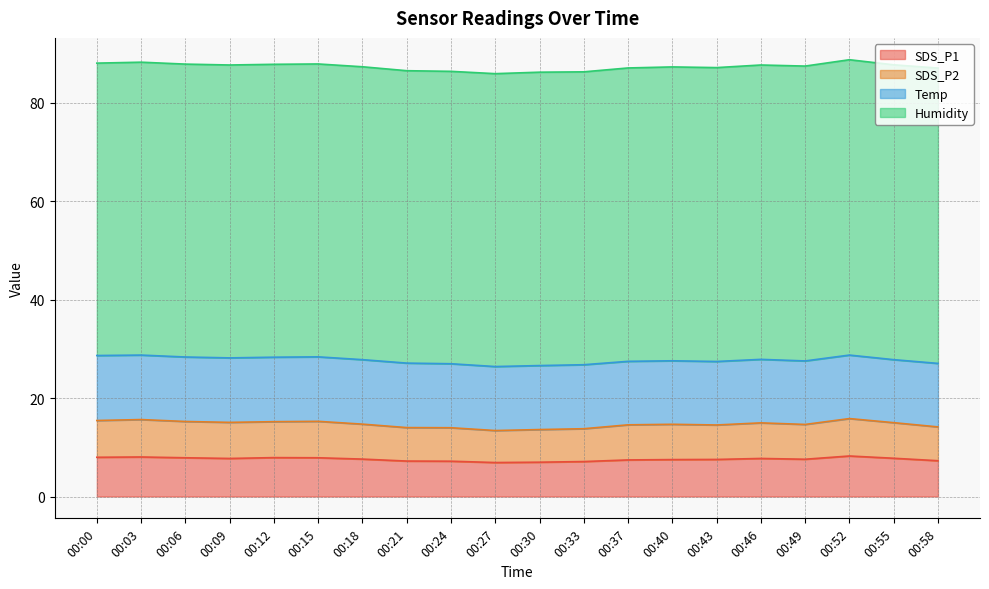

How many data points does each series have?

20